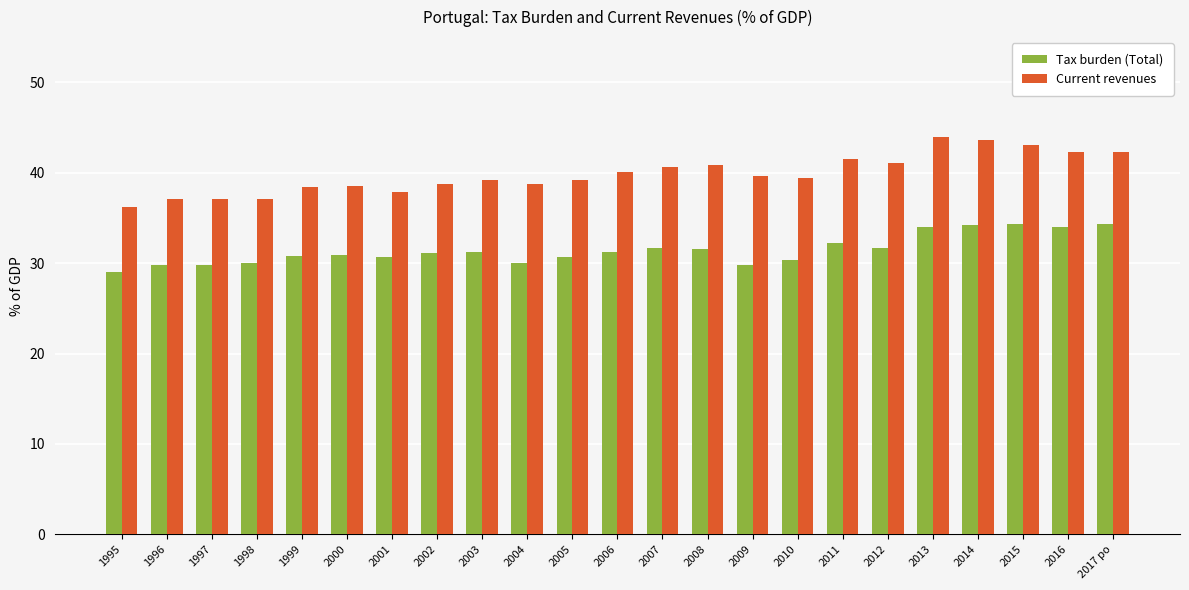

Which series changed the most between 2003 and 2014?

Current revenues